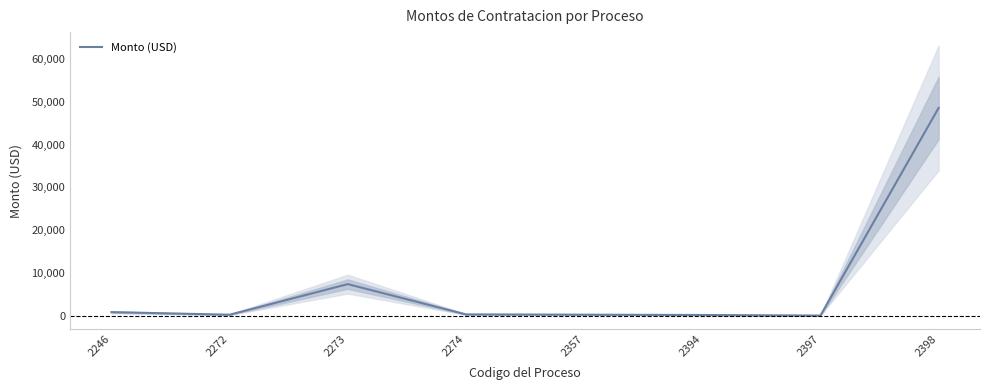

How many positive values are there?

7